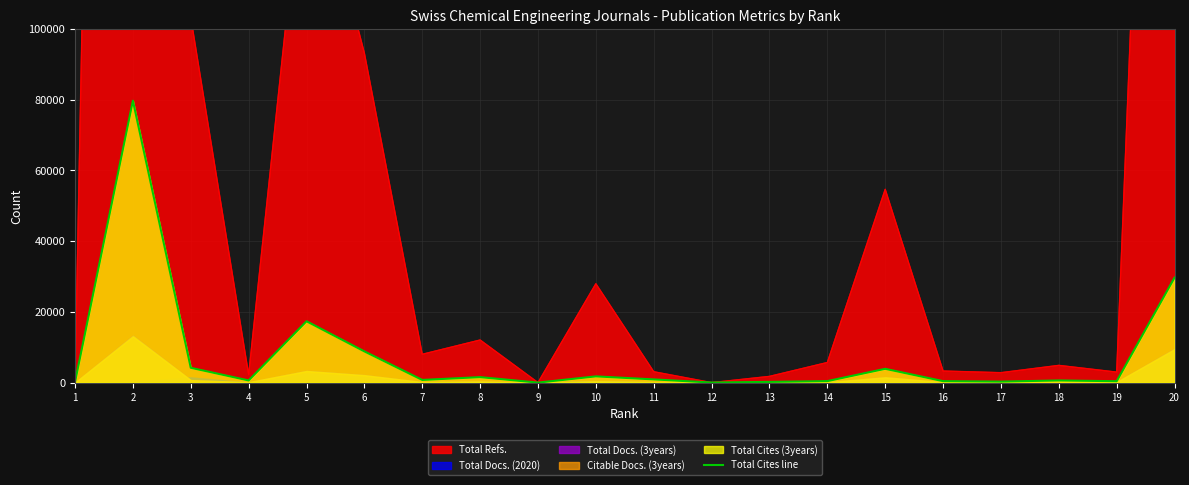

What is the value of the 8th point from the left?

1545